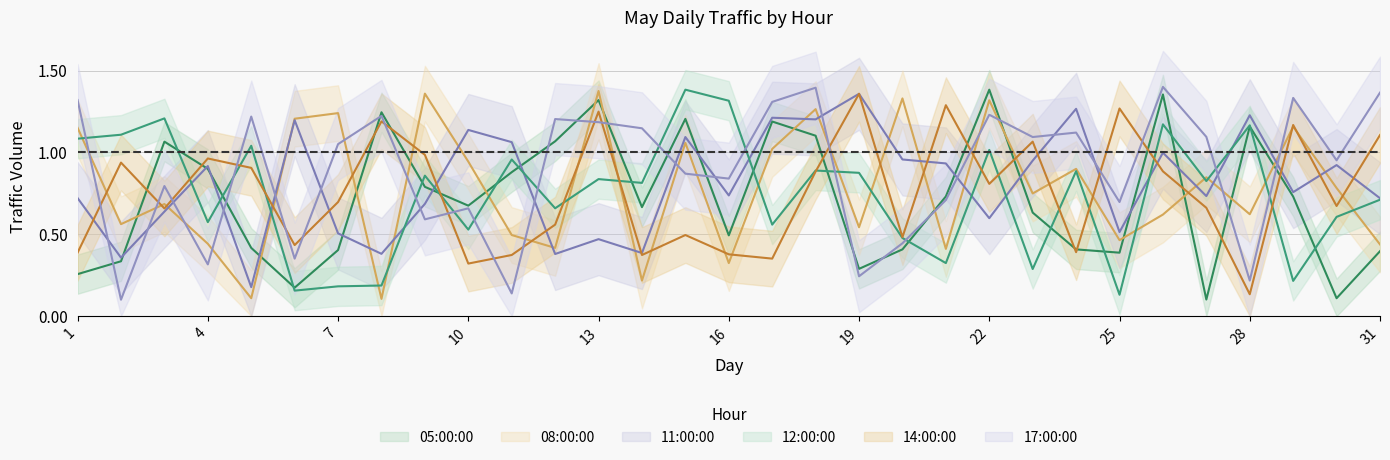

The value of 14:00:00 at 11 is 0.4. True or false?

True